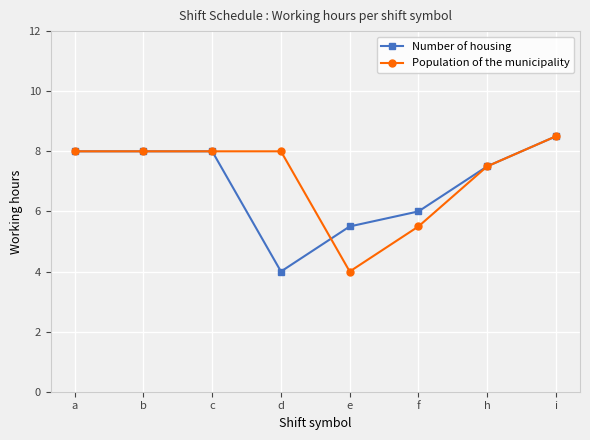

What is the maximum value for Population of the municipality?

8.5